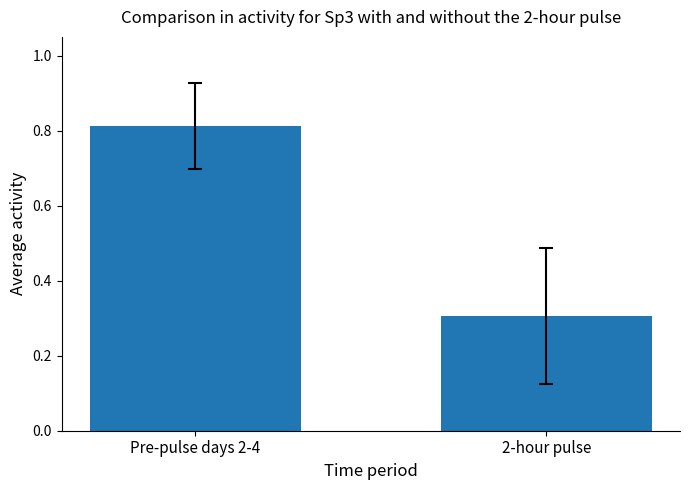

Does the chart contain stacked bars?

No